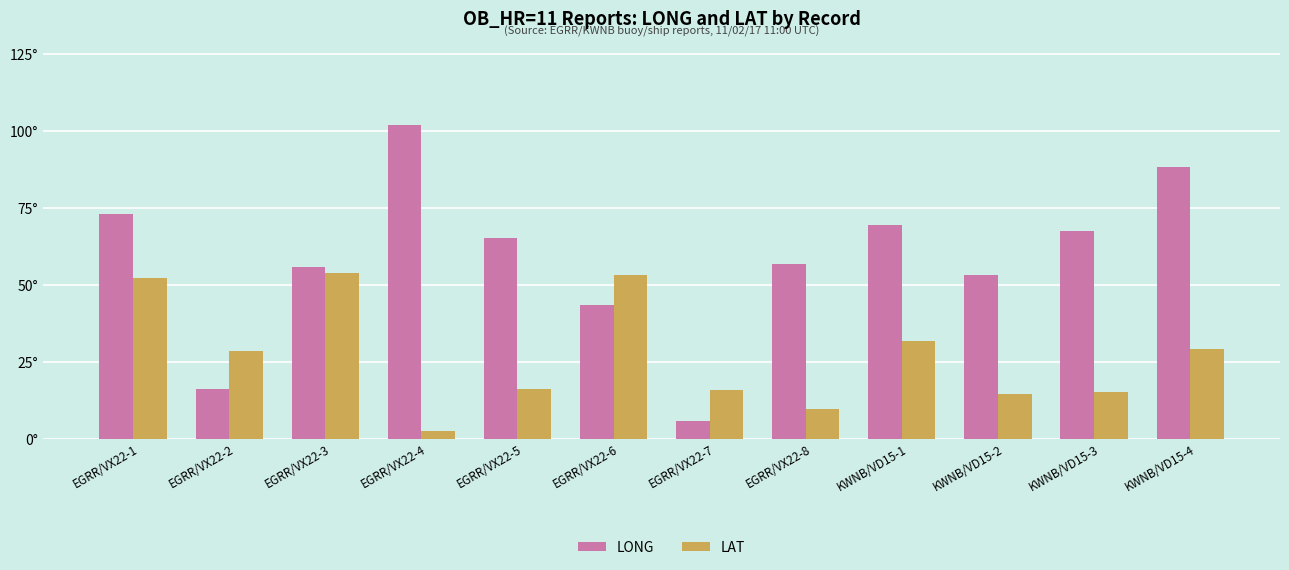

At which label does LAT reach its minimum?

EGRR/VX22-4